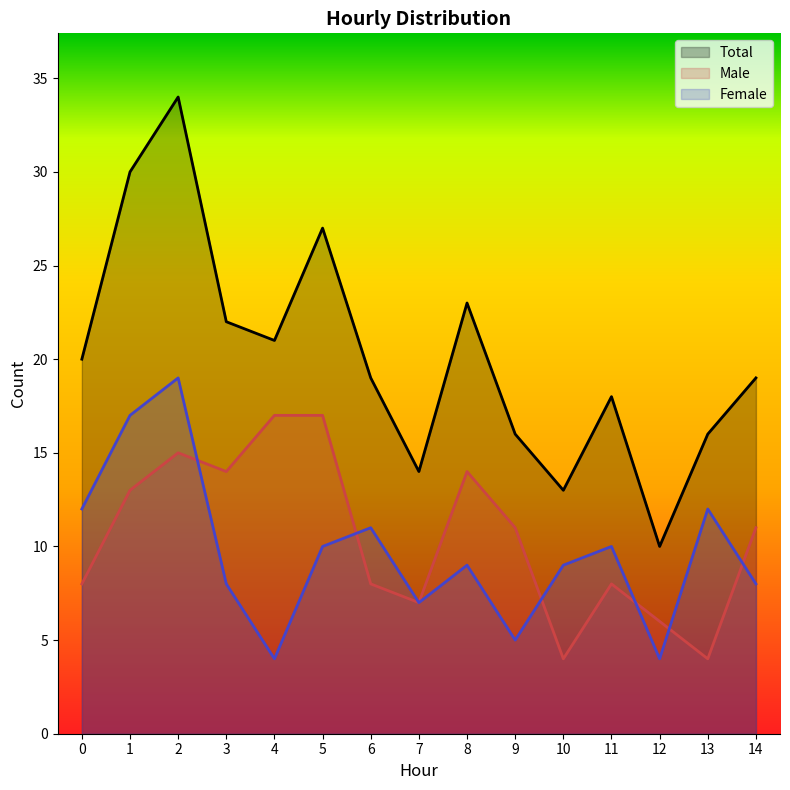

True or false: Total and Male intersect in this chart.

False